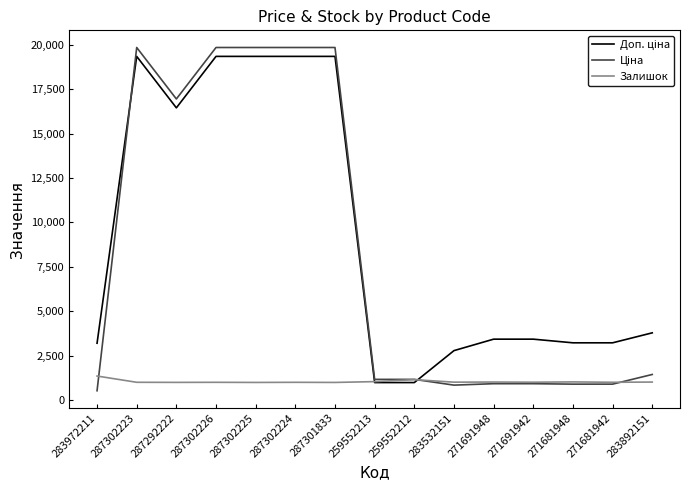

What is the difference between the highest and lowest values at 287302225?

18843.1